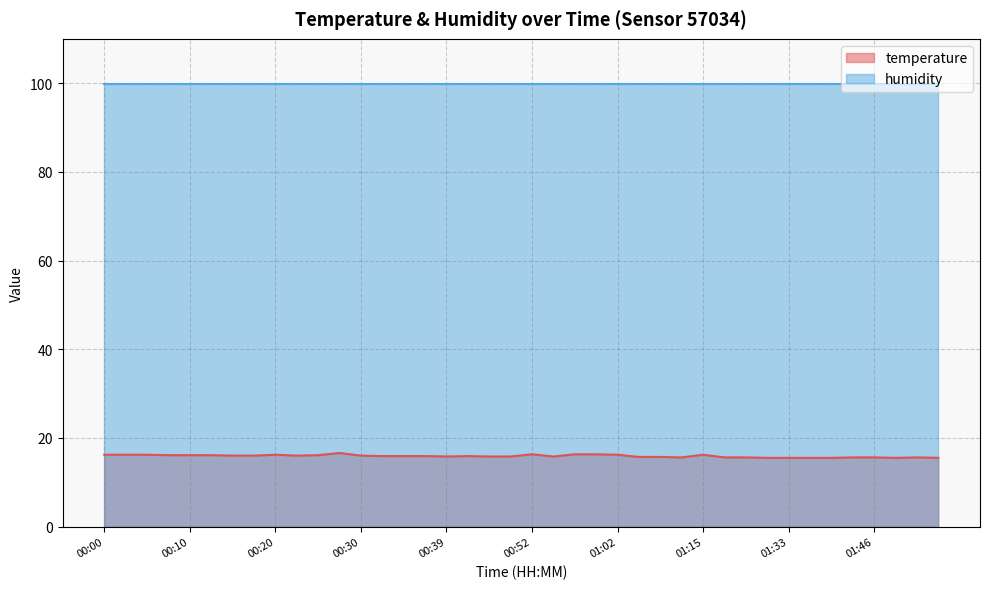

What is the smallest value displayed?

15.5